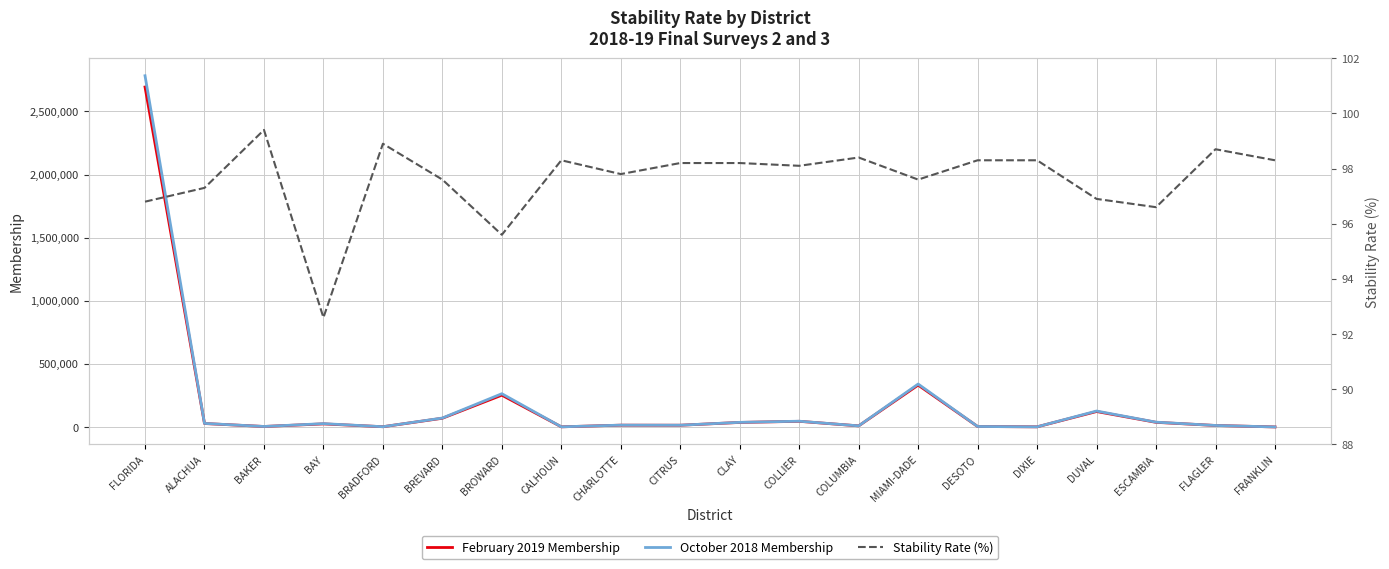

Count the number of data series in this chart.

3